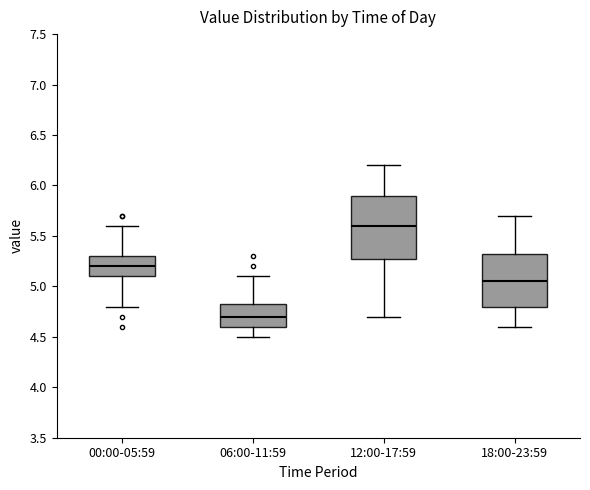

Which box is the tallest, from its lower edge to its upper edge?

12:00-17:59